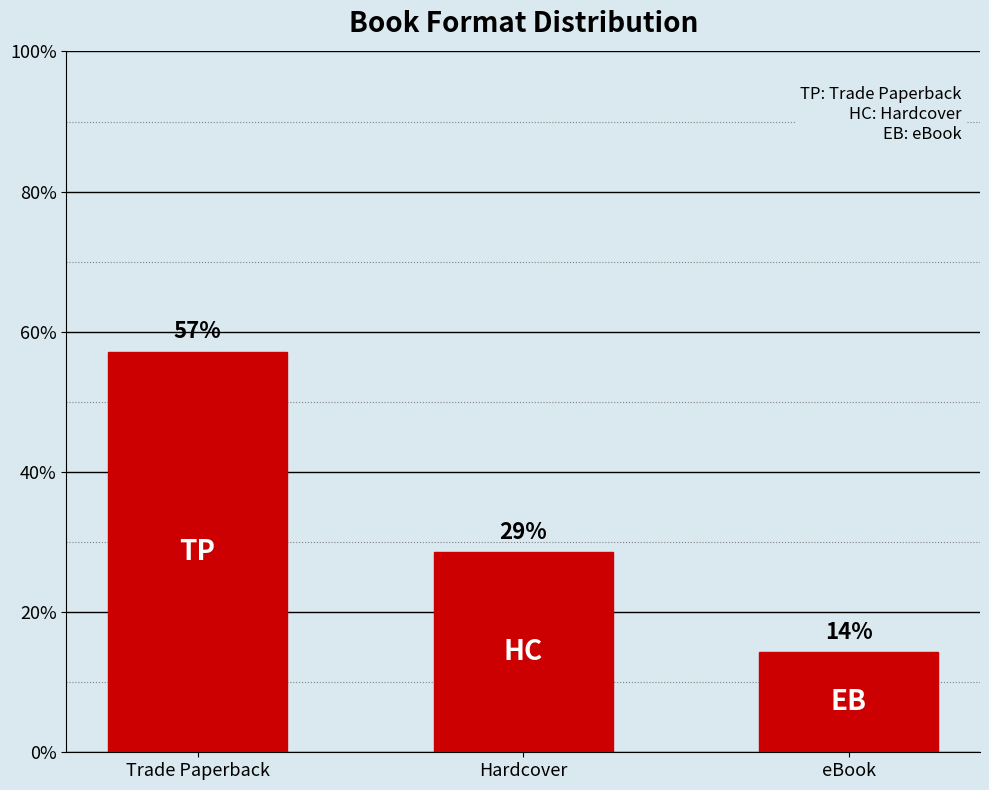

The chart shows a value of 14.3 at eBook. True or false?

True